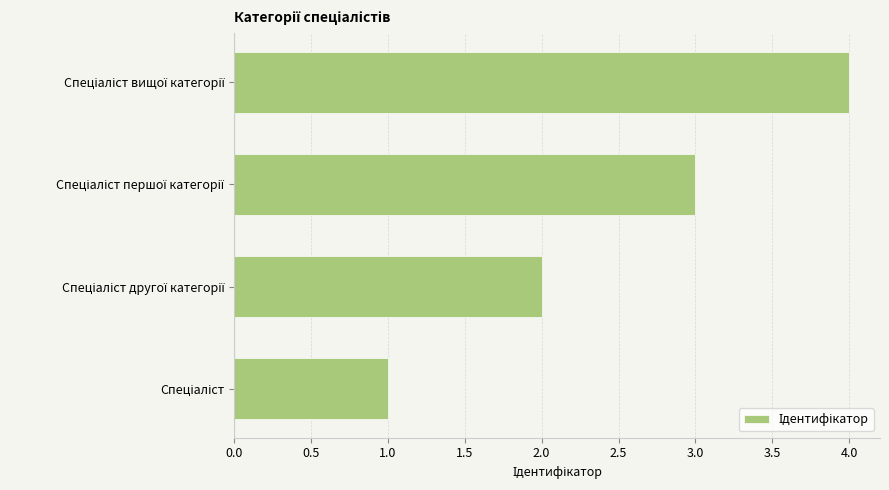

What is the difference between the maximum and minimum values?

3